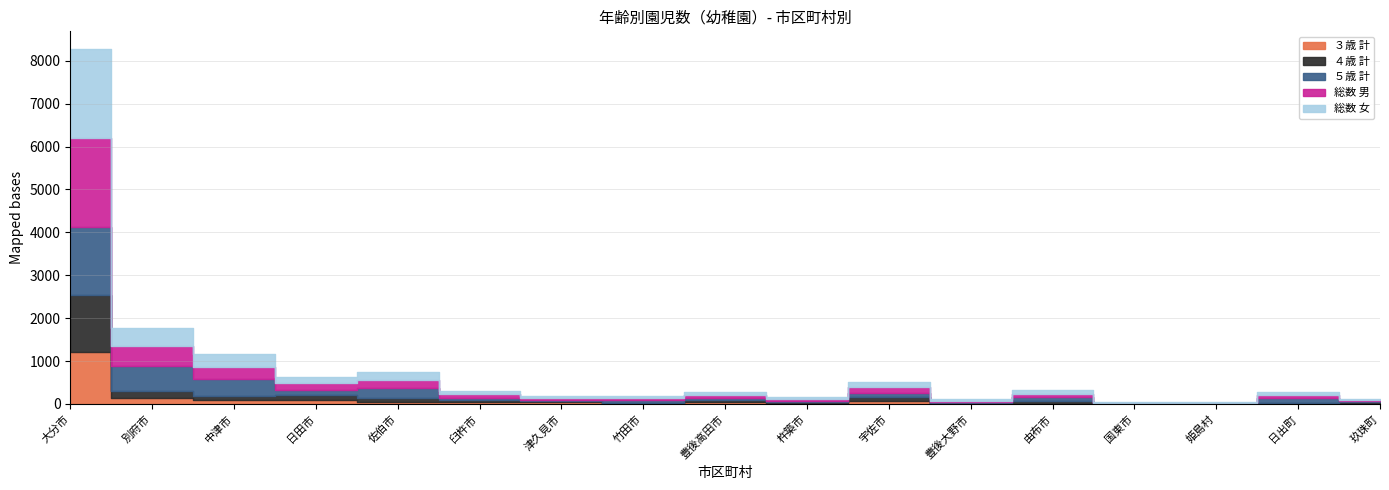

What is the label of the 1st point from the right?

玖珠町